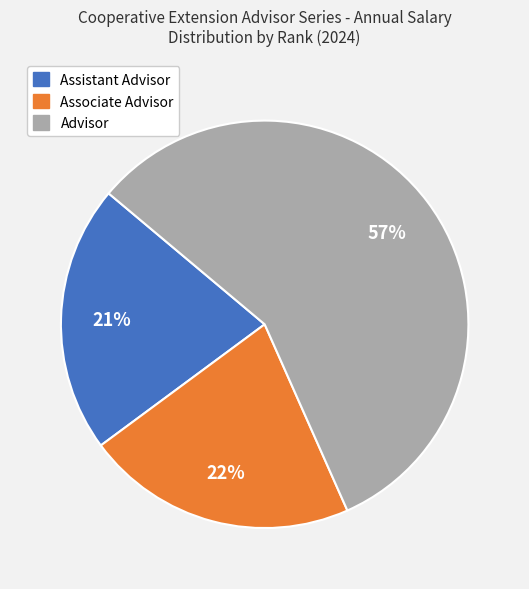

To the nearest percent, what is the difference between the largest and smallest slice percentages?

36%